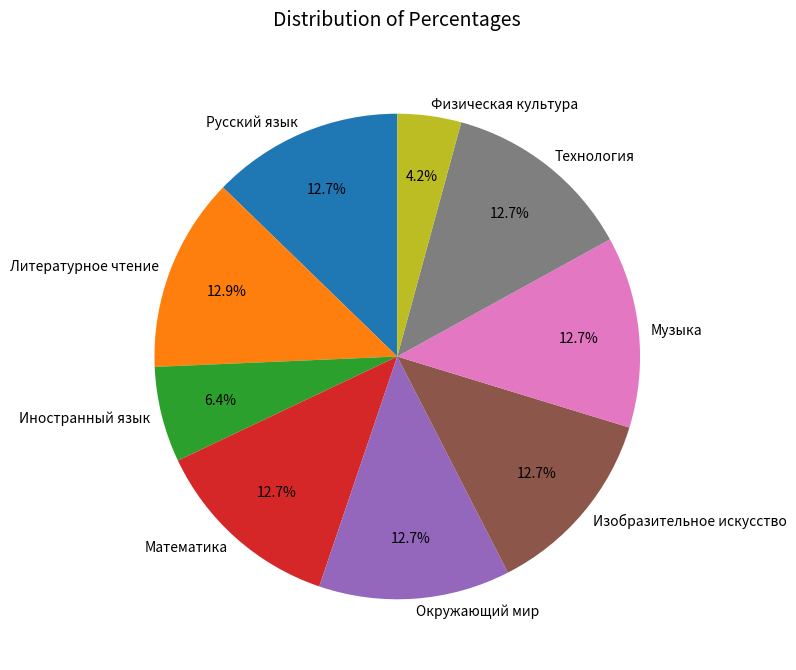

What is the ratio of the value at Русский язык to the value at Физическая культура?

3.0